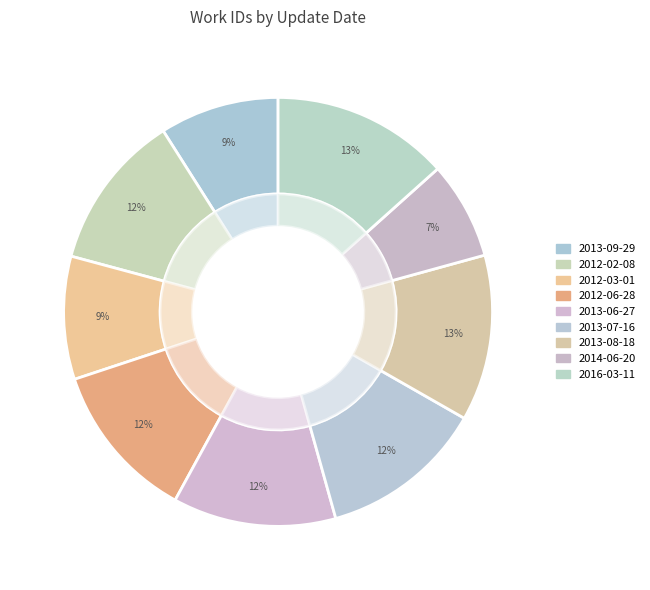

Is it true that 2012-02-08 is 1% of the pie?

False